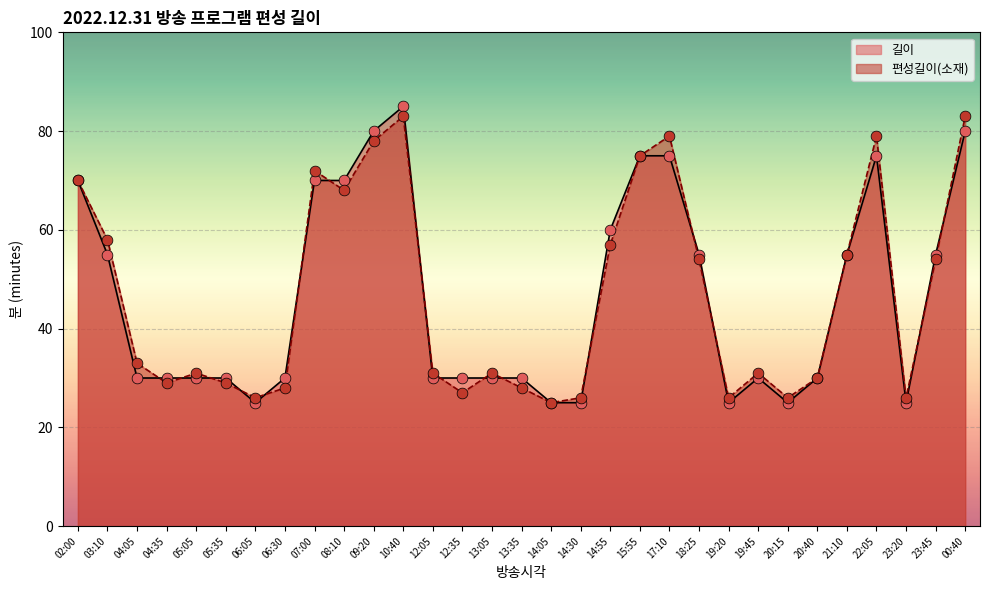

Which series reaches the maximum Y coordinate?

길이